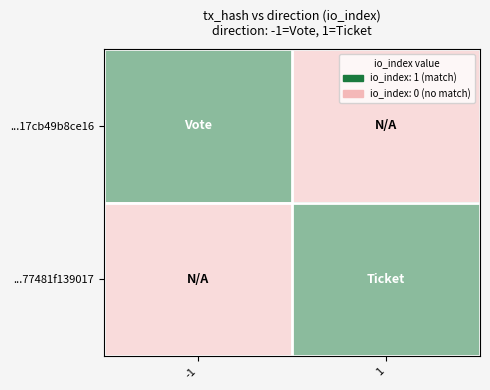

Rank the series by their maximum value, from highest to lowest.

...17cb49b8ce16, ...77481f139017